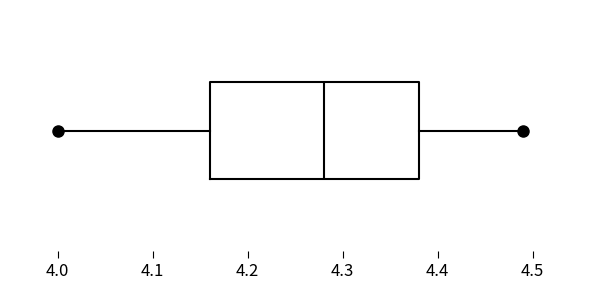

Transcribe this box plot: give where the median line is, the range the box spans, and where the two whiskers end, as read against the x-axis. The values are not printed on the chart, so give them approximately, as read against the axis.

median 4.28, box 4.16 to 4.38, whiskers 4.00 to 4.49